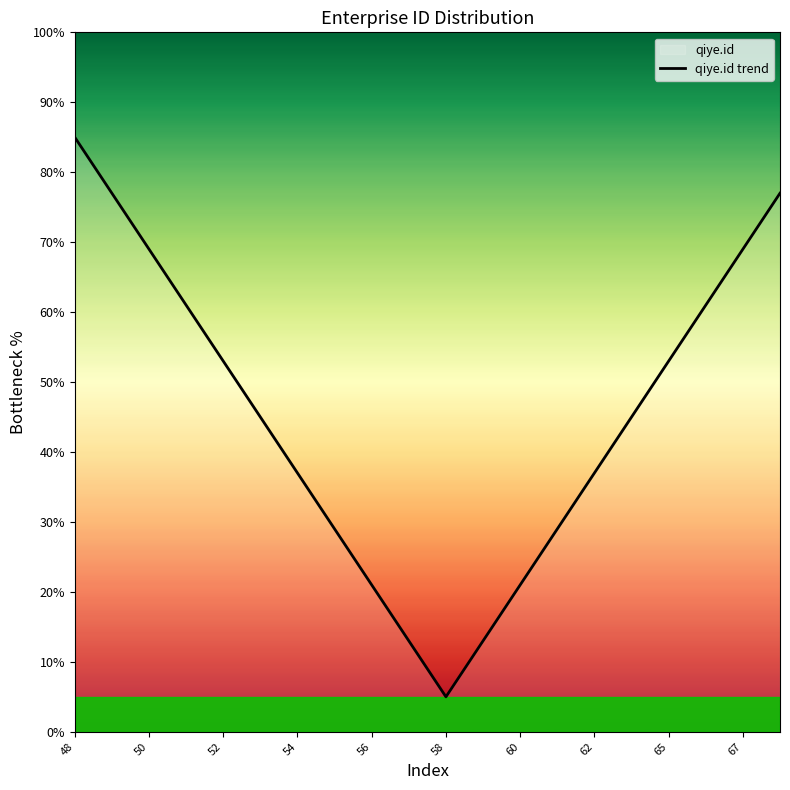

What is the maximum value shown in the chart?

85